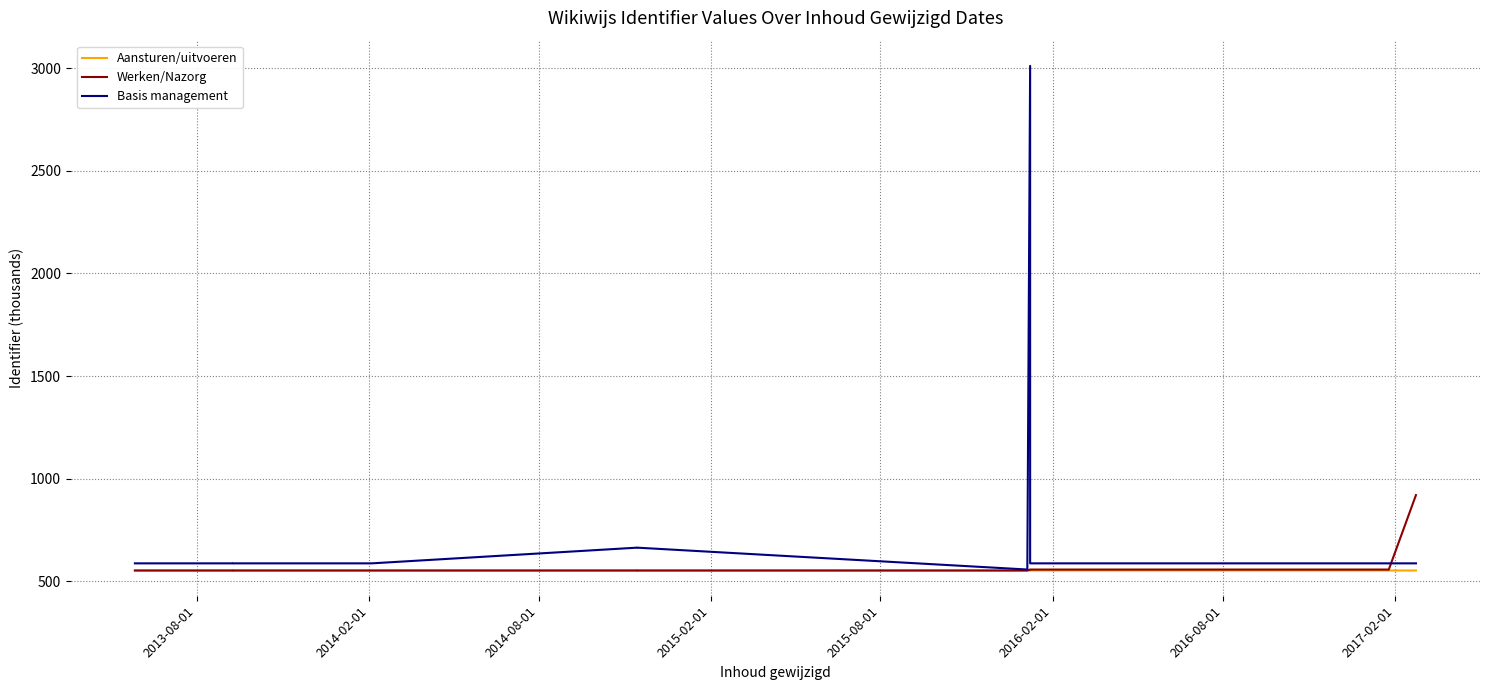

What is the value of the Werken/Nazorg point at the 11th from the left?

557.9